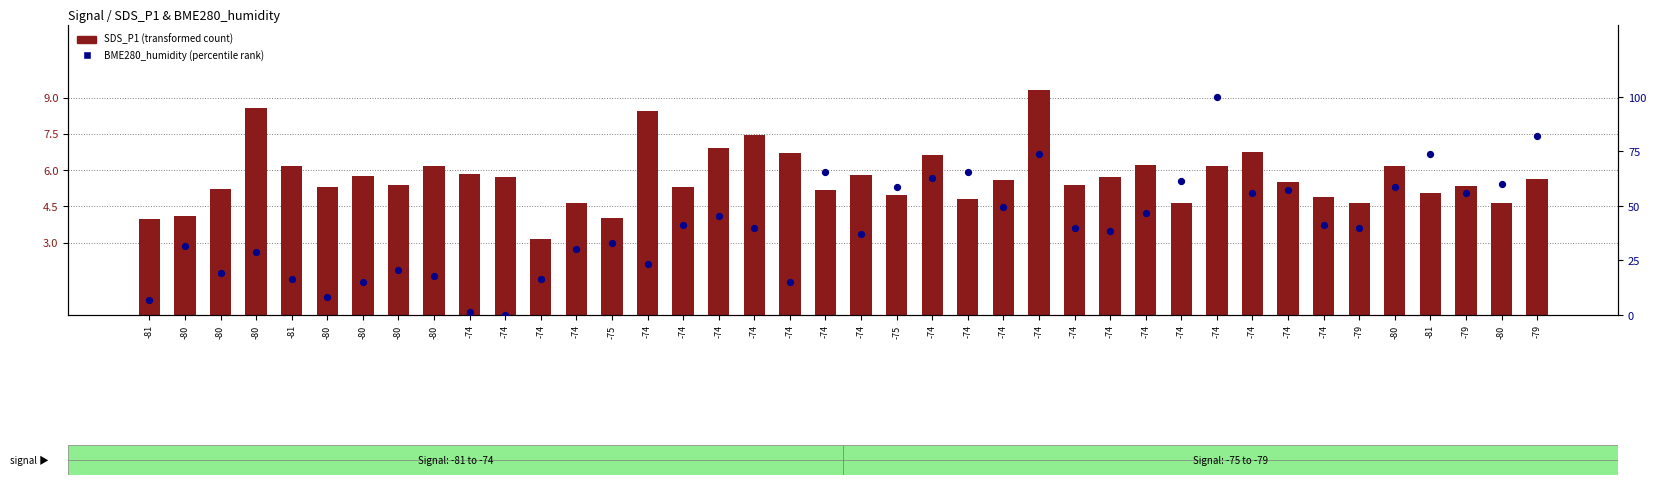

Which series has the largest Y range (max minus min)?

BME280_humidity (percentile rank)